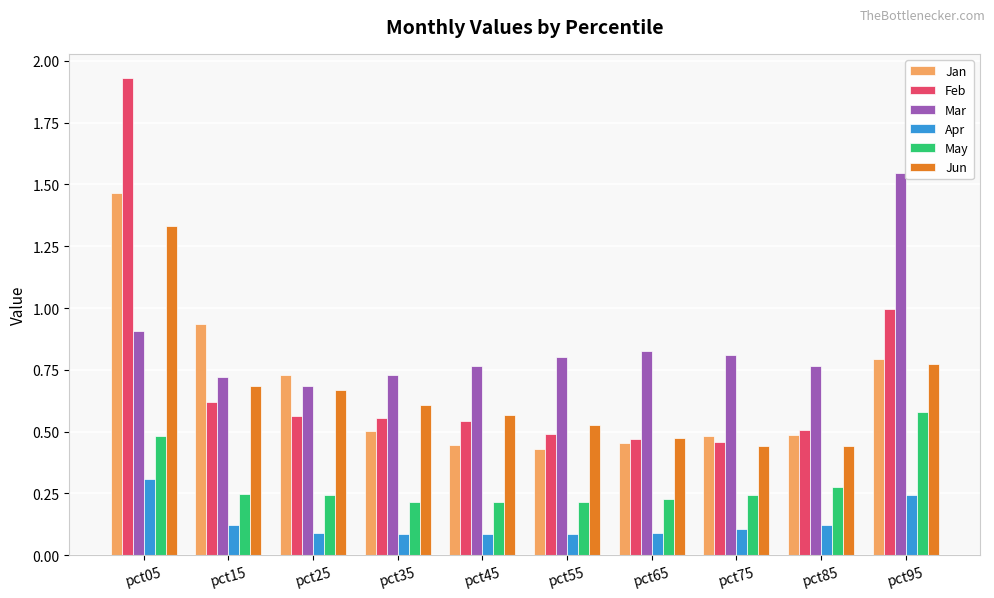

What is the difference between the maximum and minimum values in the Jan series?

1.0